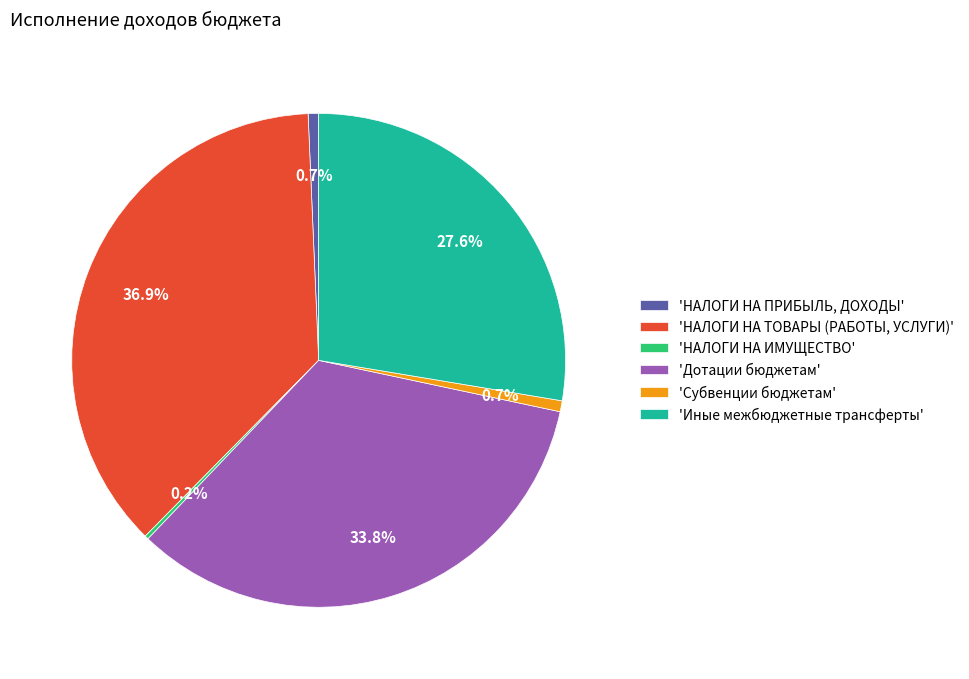

Is there any slice that represents more than half of the pie?

No